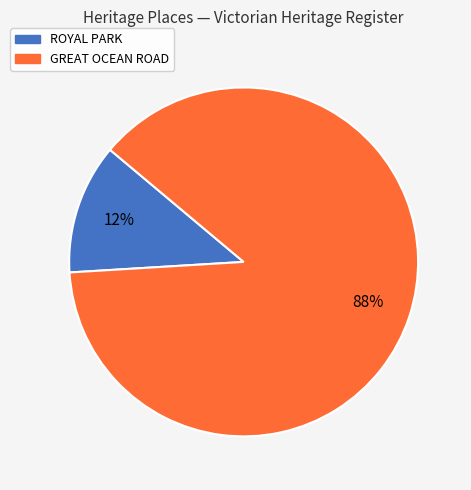

To the nearest percent, what portion does ROYAL PARK represent?

12%